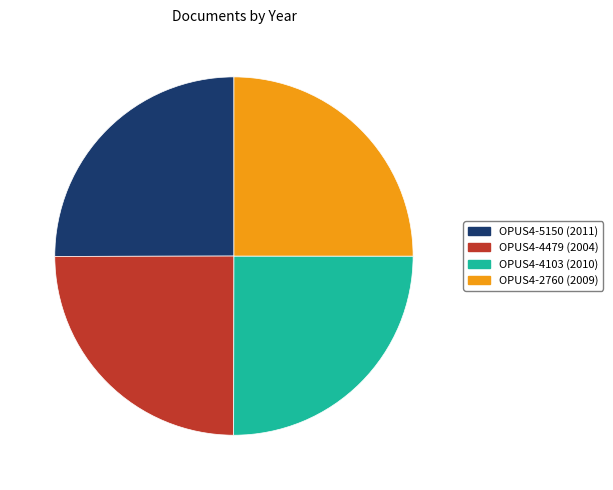

Does OPUS4-5150 (2011) account for over 50% of the chart?

No